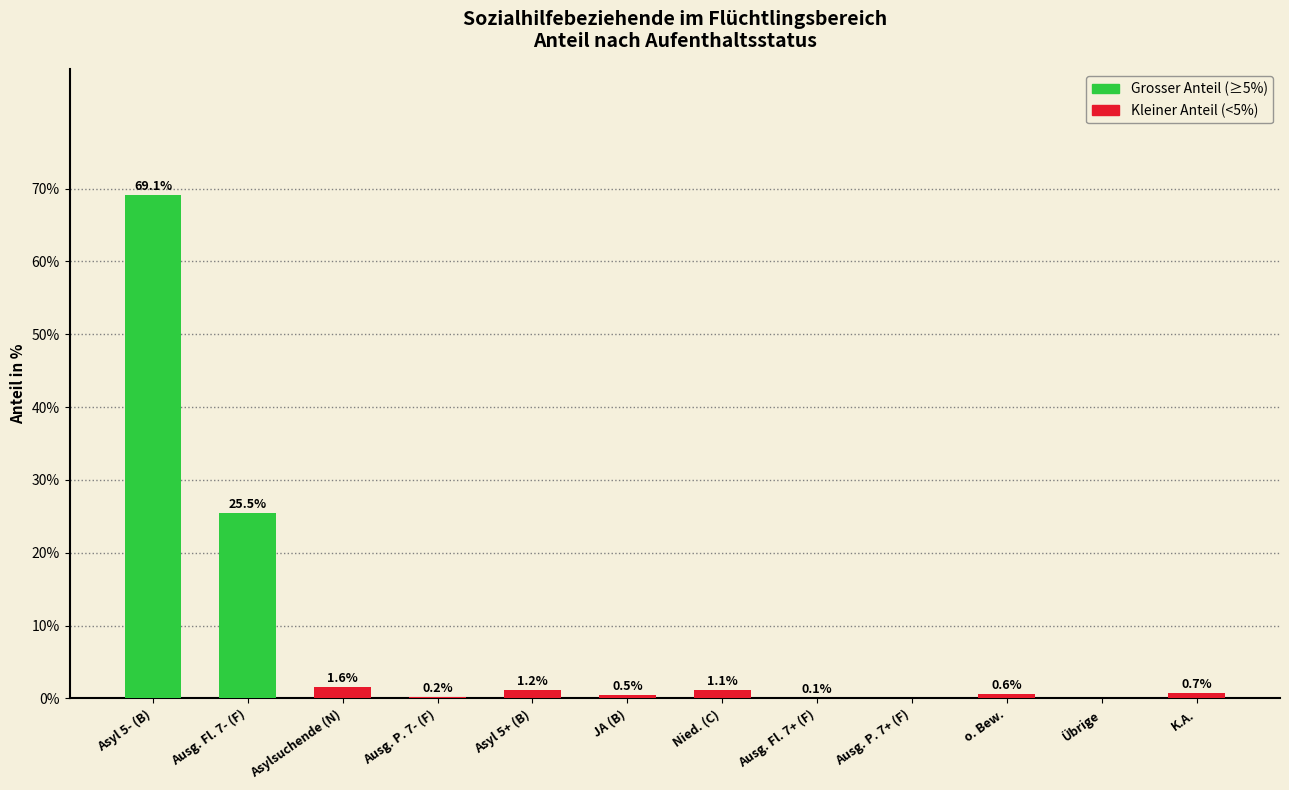

Reading right to left, extract all data points from this chart.

K.A.=0.7	Übrige=0.0	o. Bew.=0.6	Ausg. P. 7+ (F)=0.0	Ausg. Fl. 7+ (F)=0.1	Nied. (C)=1.1	JA (B)=0.5	Asyl 5+ (B)=1.2	Ausg. P. 7- (F)=0.2	Asylsuchende (N)=1.6	Ausg. Fl. 7- (F)=25.5	Asyl 5- (B)=69.1